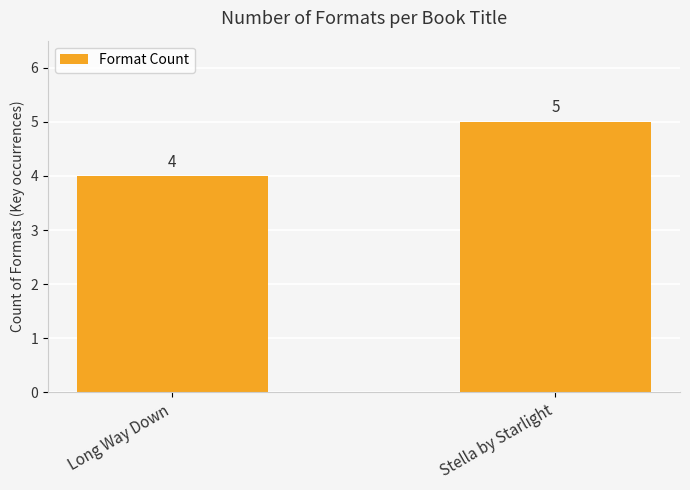

What is the change in value from Long Way Down to Stella by Starlight?

+1